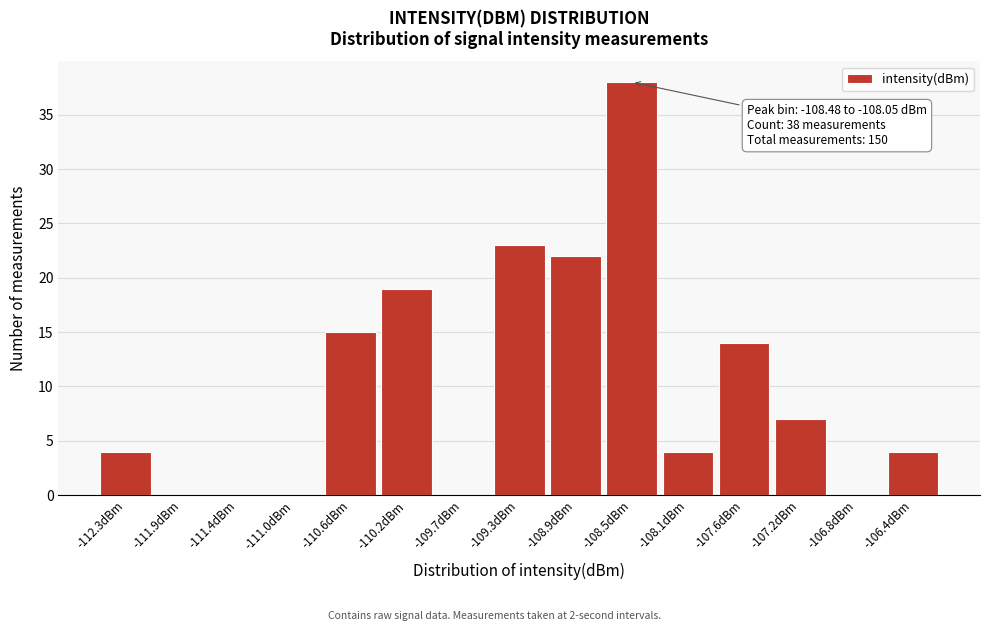

Reading right to left, transcribe all the data shown in this chart.

-106.4dBm=4	-106.8dBm=0	-107.2dBm=7	-107.6dBm=14	-108.1dBm=4	-108.5dBm=38	-108.9dBm=22	-109.3dBm=23	-109.7dBm=0	-110.2dBm=19	-110.6dBm=15	-111.0dBm=0	-111.4dBm=0	-111.9dBm=0	-112.3dBm=4